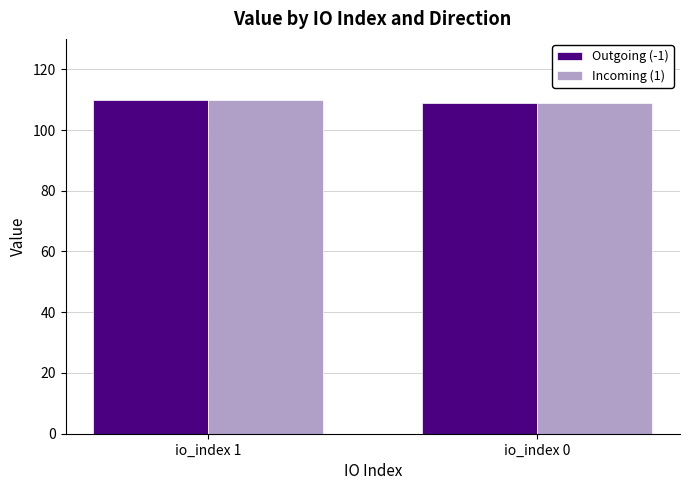

What is the sum of all Outgoing (-1) values?

218.6